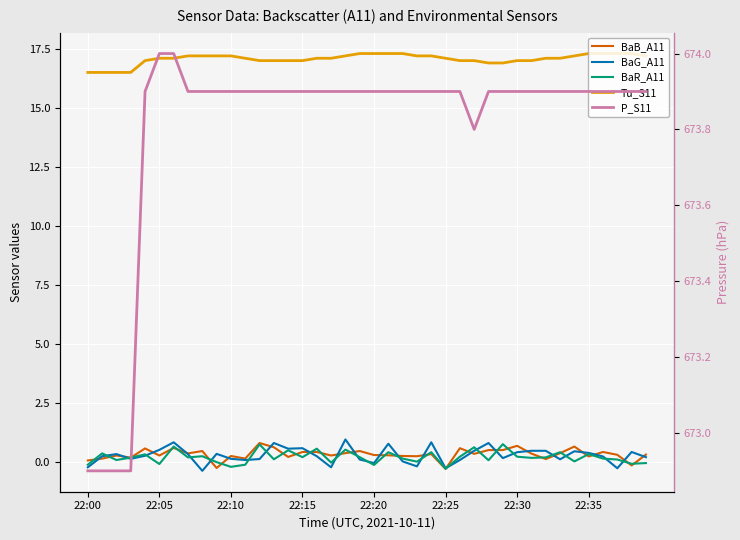

What is the value of the BaB_A11 point at the 36th from the left?

0.2